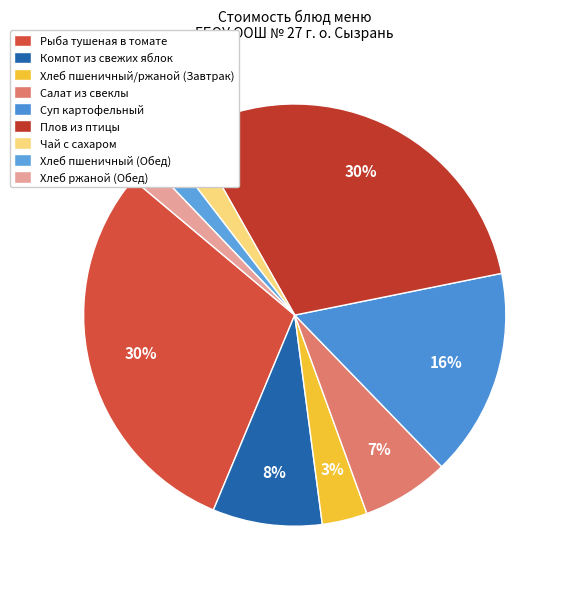

How many segments does this pie chart have?

9